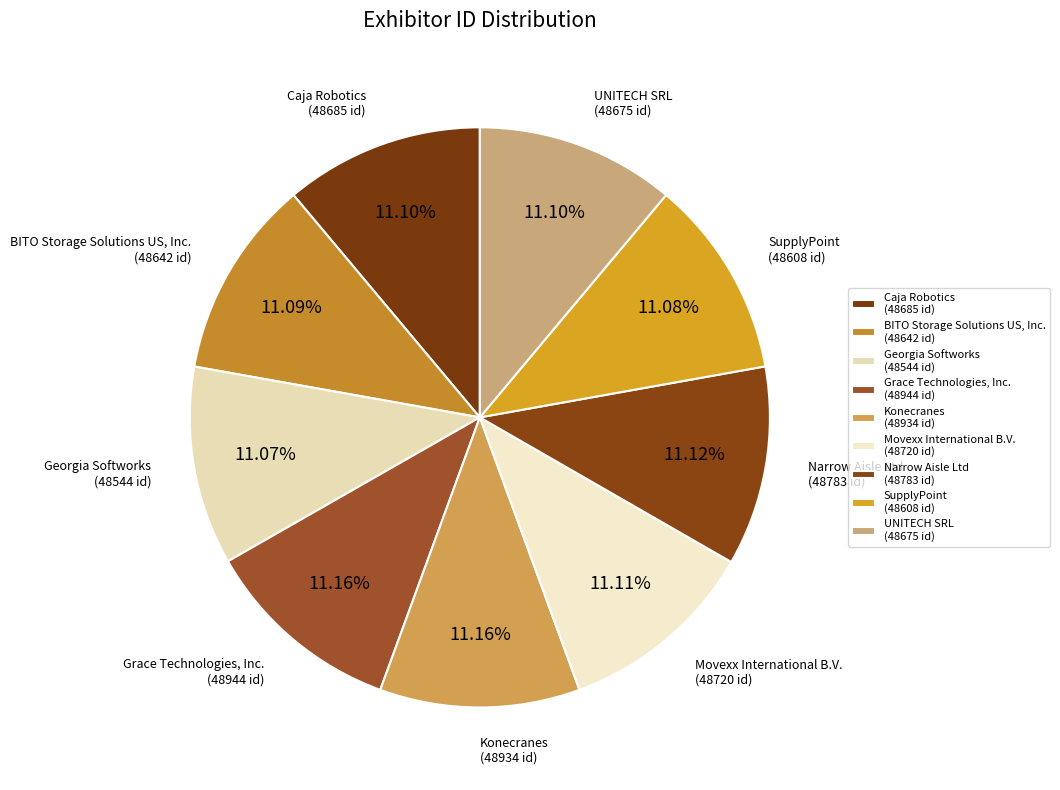

Approximately how many times larger is the value at Caja Robotics compared to UNITECH SRL?

1.0